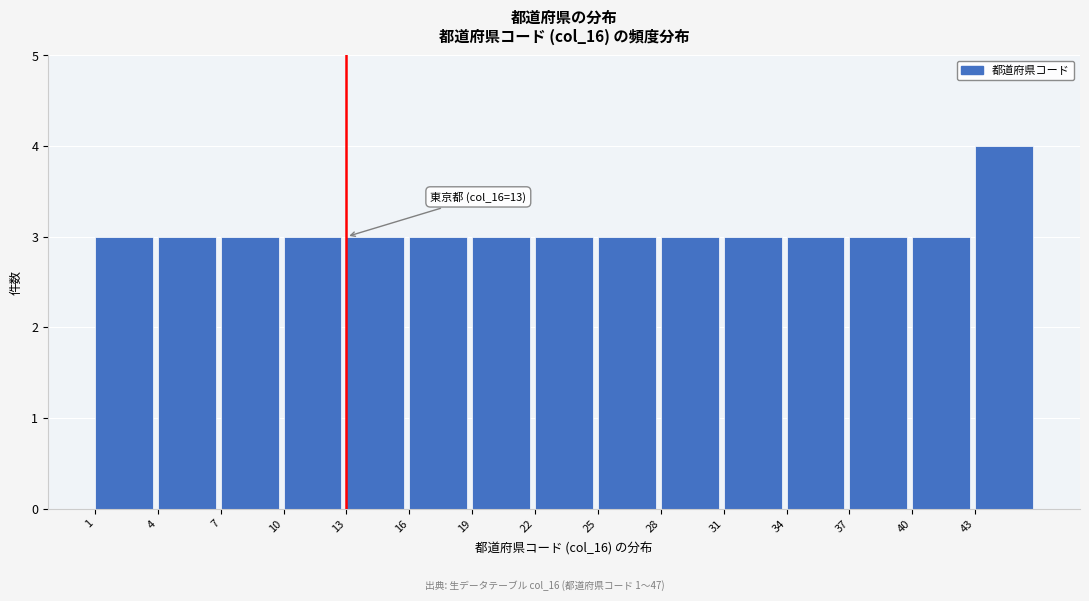

Over which range of the x-axis is the bar tallest?

43 to 46